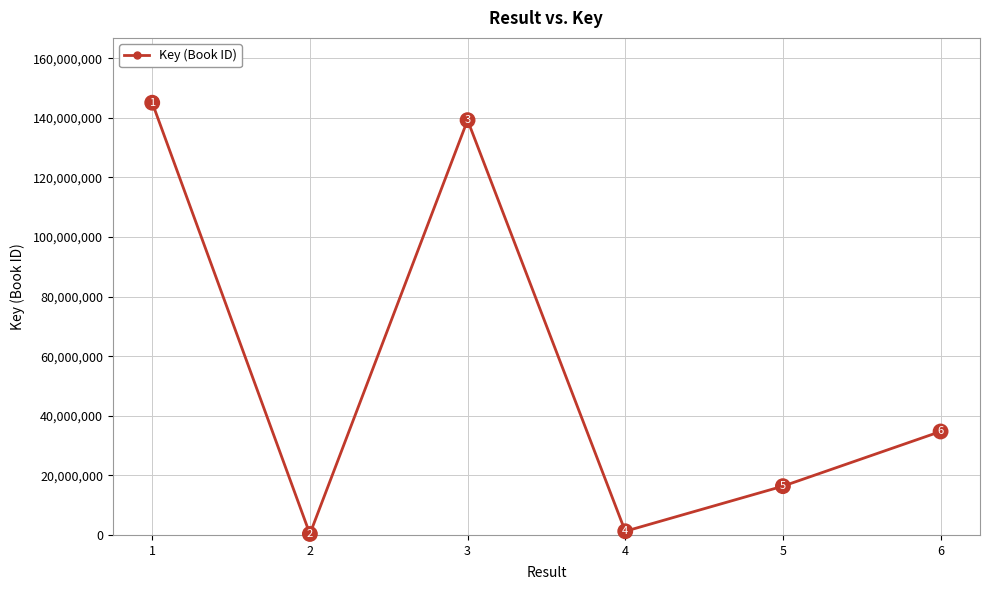

What is the average value?

56161178